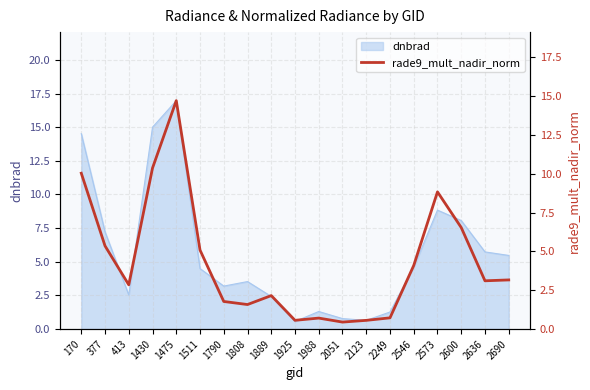

How many lines are shown in the chart?

1